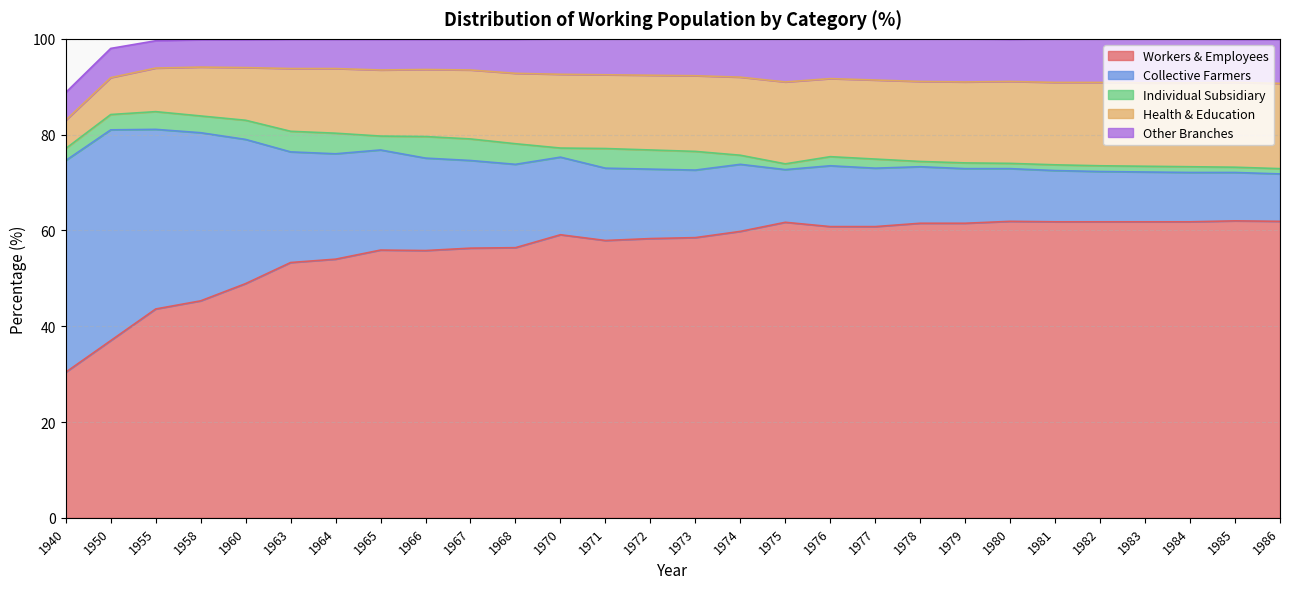

How many times do Health & Education and Collective Farmers cross each other?

1